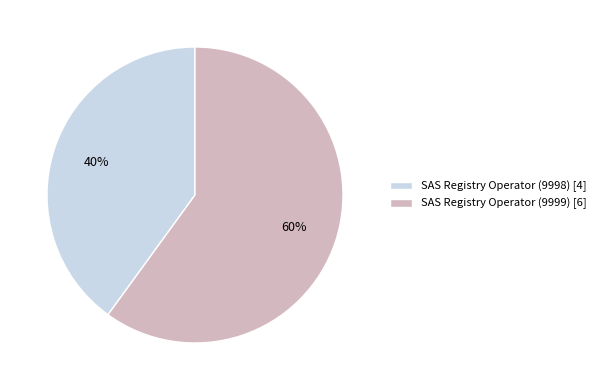

Is it true that SAS Registry Operator (9998) [4] is 40% of the pie?

True